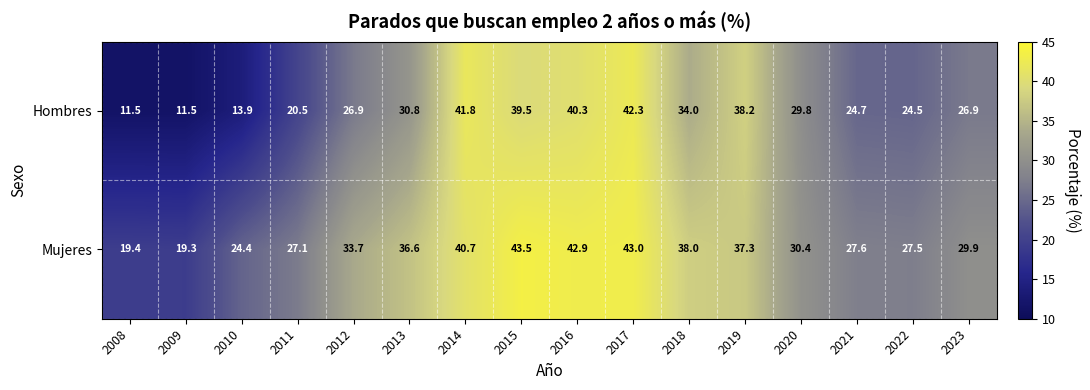

At which label does Hombres reach its peak?

2017